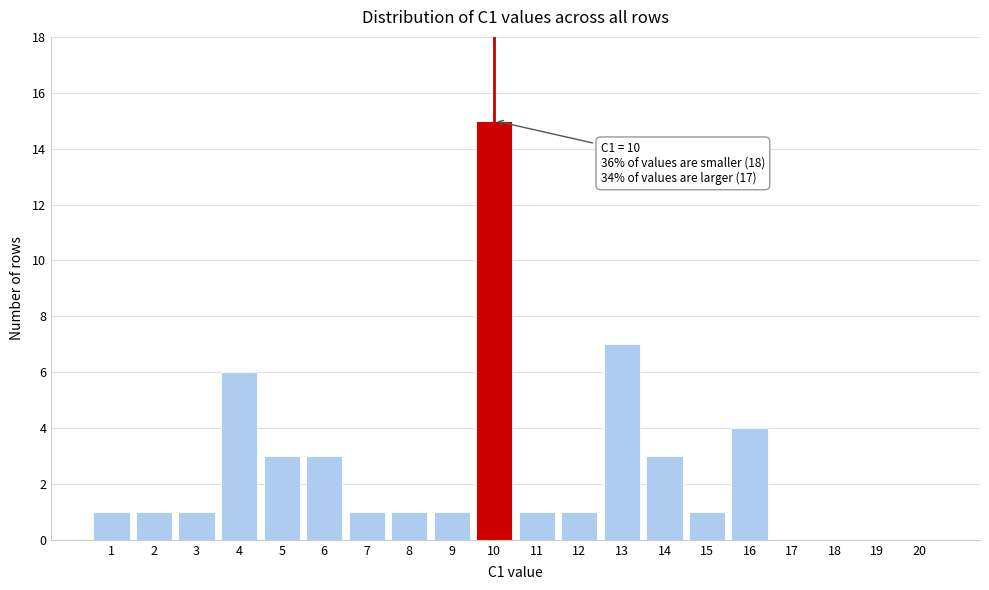

Over which range of the x-axis is the bar tallest?

9.5 to 10.5